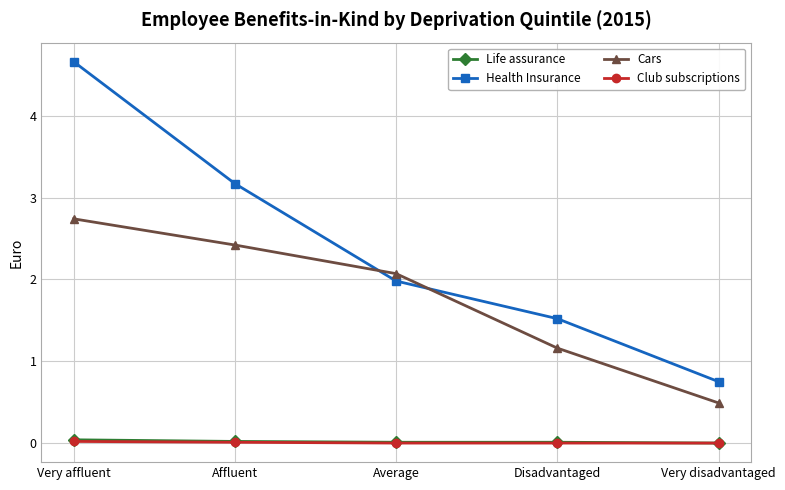

List the labels in order of Health Insurance value, smallest first.

Very disadvantaged, Disadvantaged, Average, Affluent, Very affluent